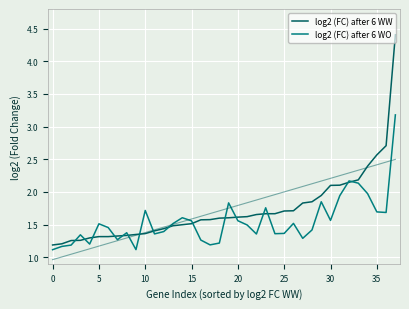

What is the approximate value of log2 (FC) after 6 WW at 35?

2.6